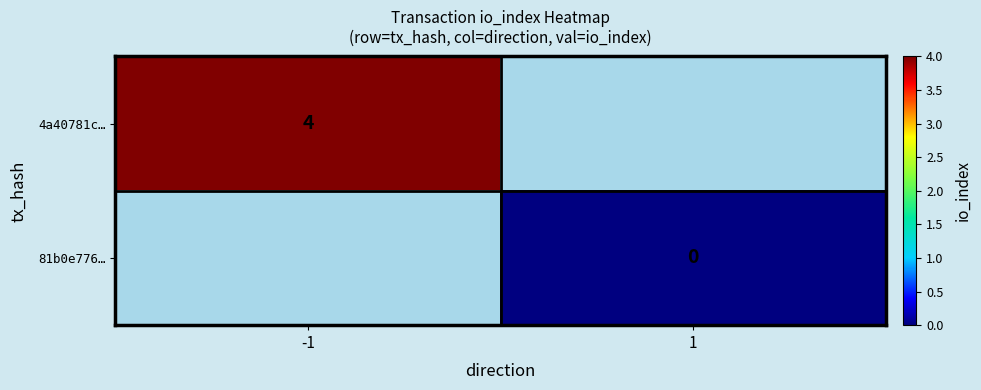

At how many categories does at least one series exceed 0?

1